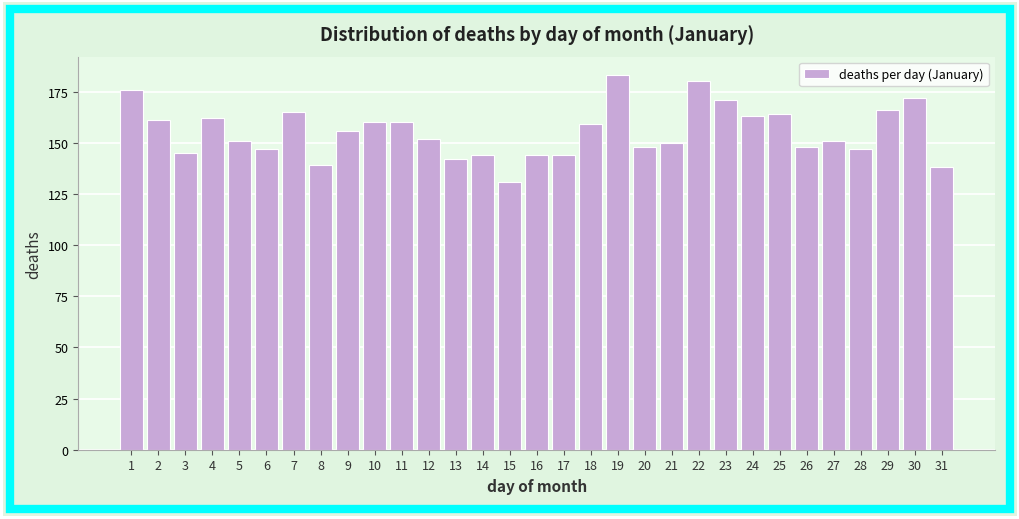

The chart shows a value of 183 at 19. True or false?

True